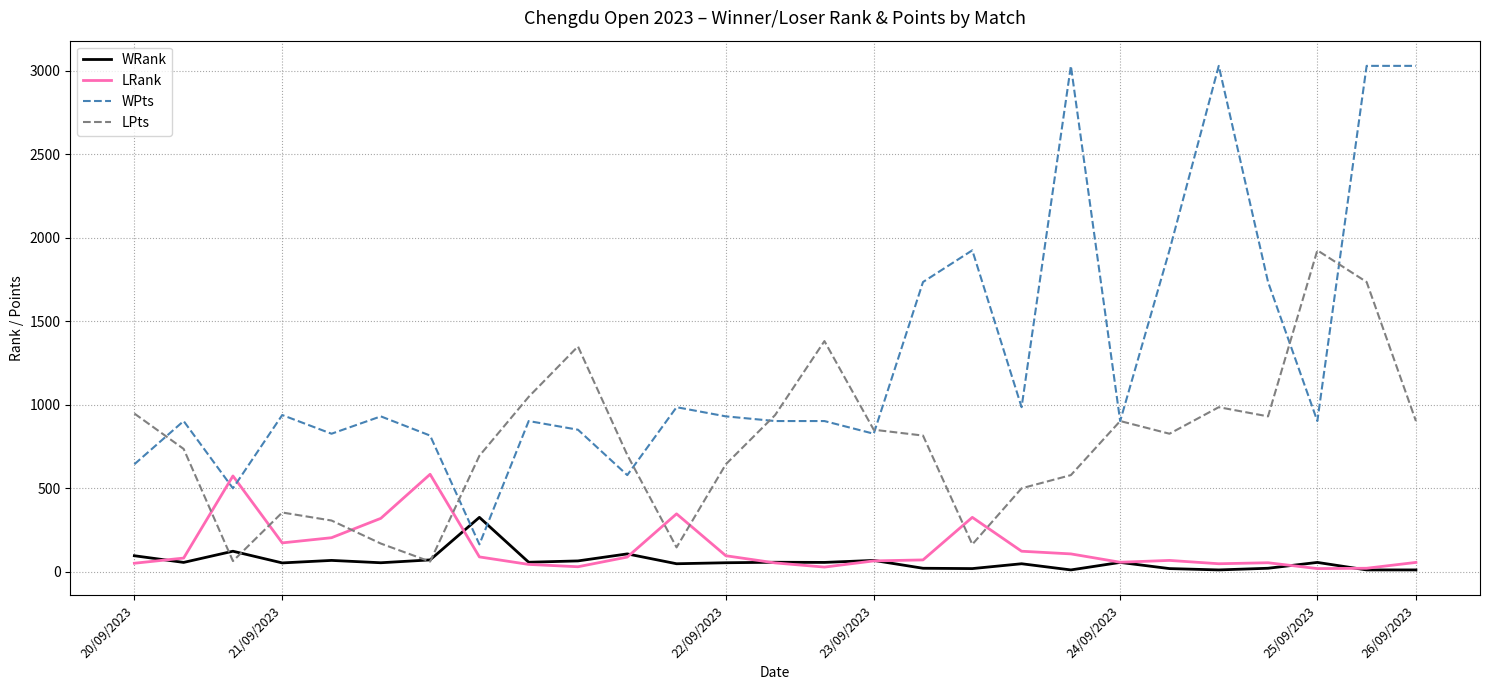

List the series in order of their peak value, highest first.

WPts, LPts, LRank, WRank